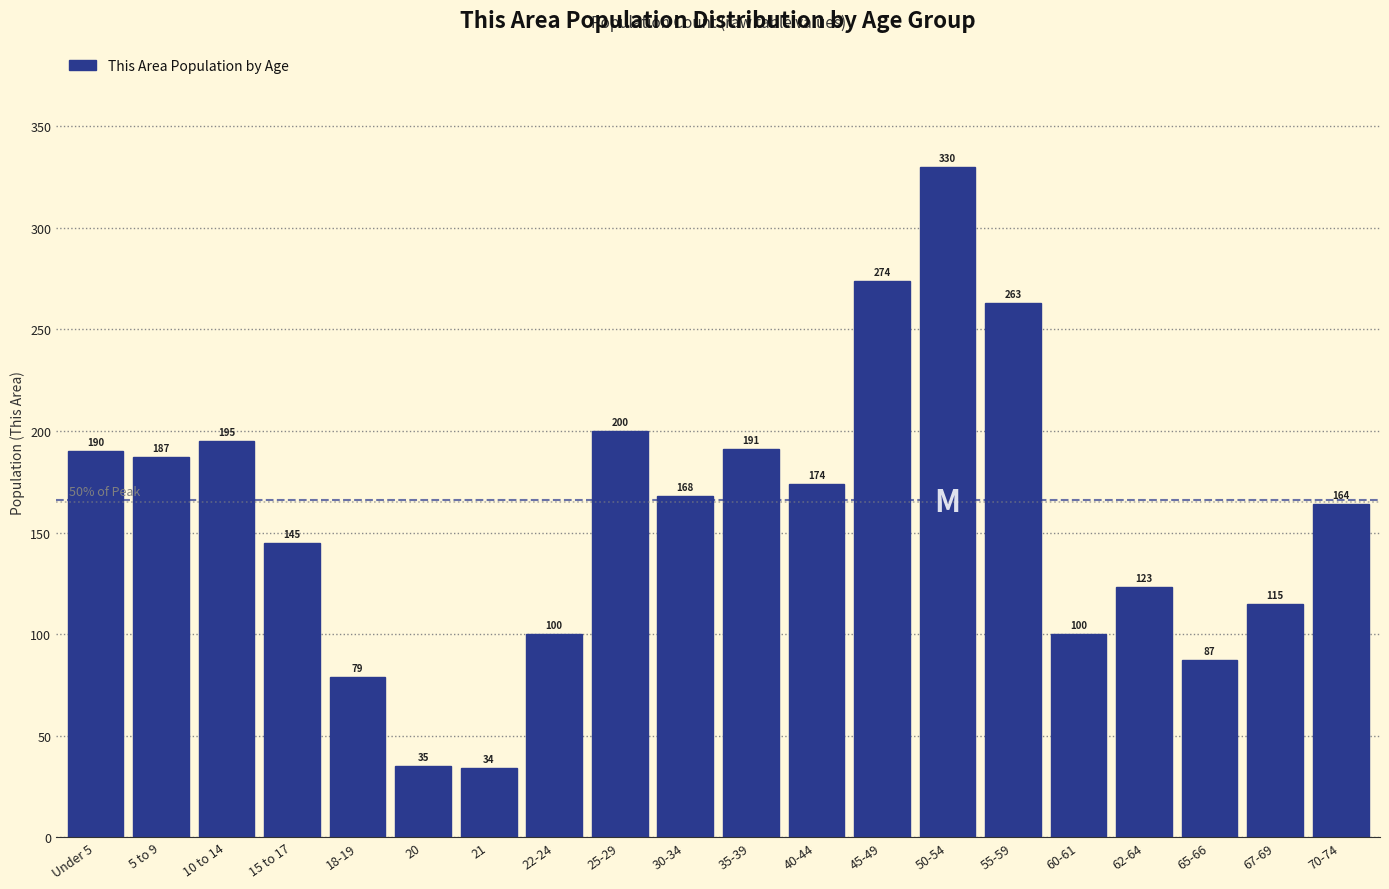

Reading left to right, transcribe all the data shown in this chart.

Under 5=190	5 to 9=187	10 to 14=195	15 to 17=145	18-19=79	20=35	21=34	22-24=100	25-29=200	30-34=168	35-39=191	40-44=174	45-49=274	50-54=330	55-59=263	60-61=100	62-64=123	65-66=87	67-69=115	70-74=164